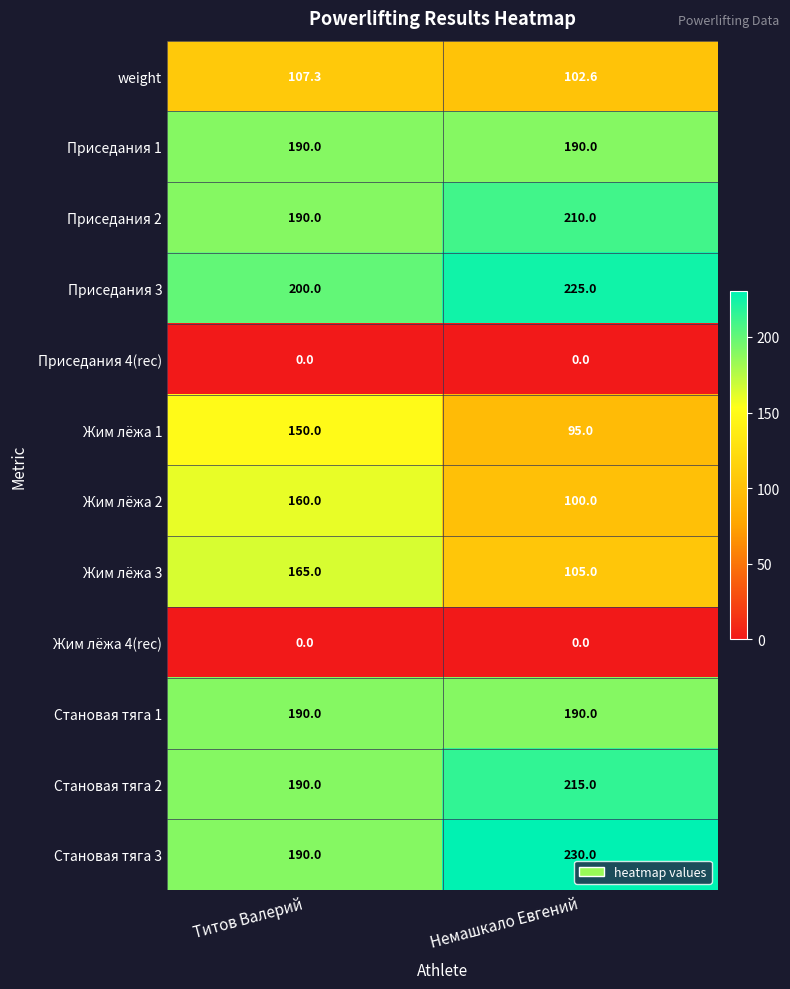

Which series has the largest total across all categories?

Приседания 3